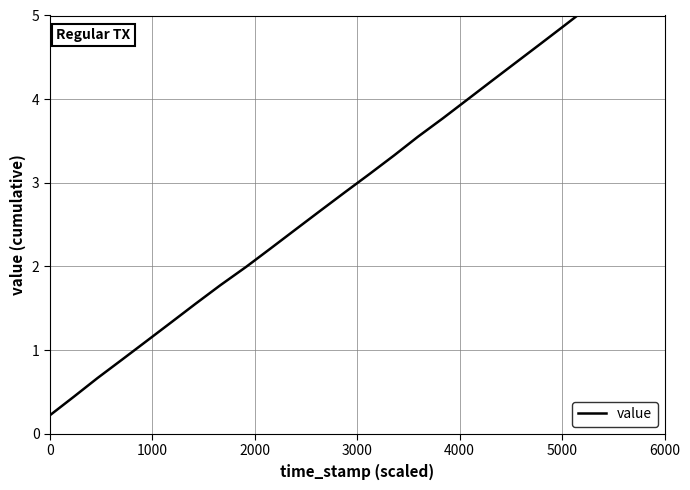

Count the number of values greater than 2.

15